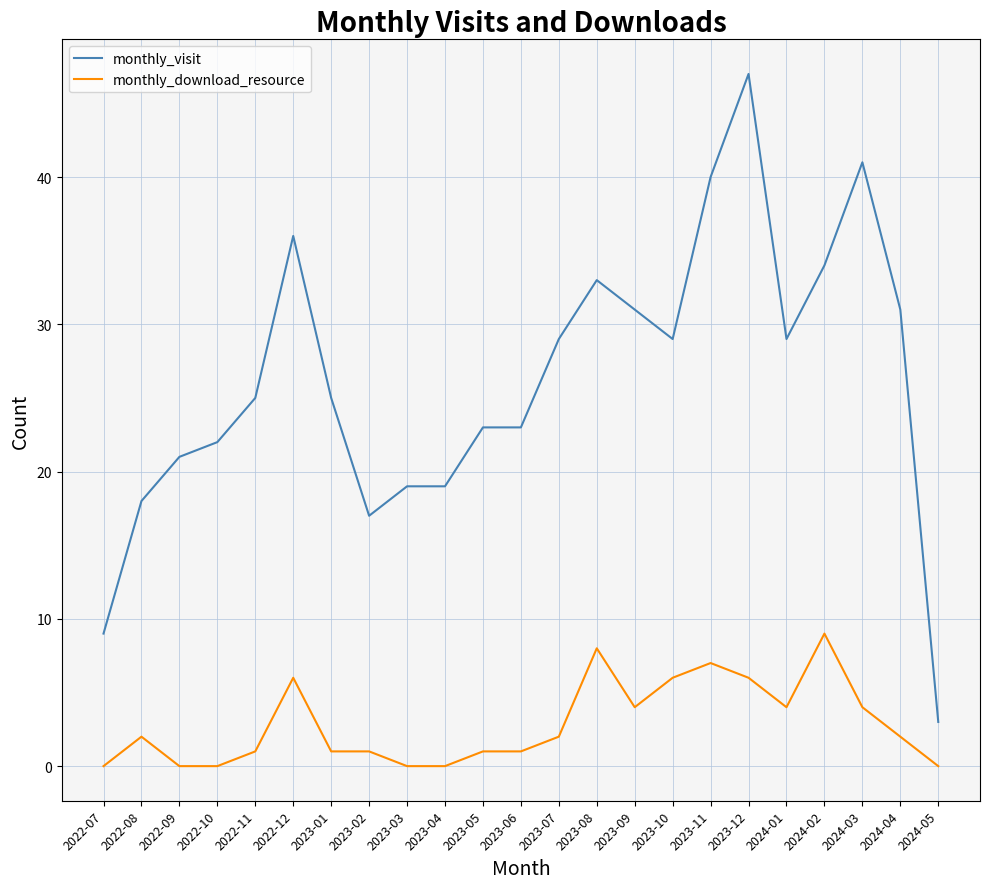

List the series in order of their peak value, highest first.

monthly_visit, monthly_download_resource